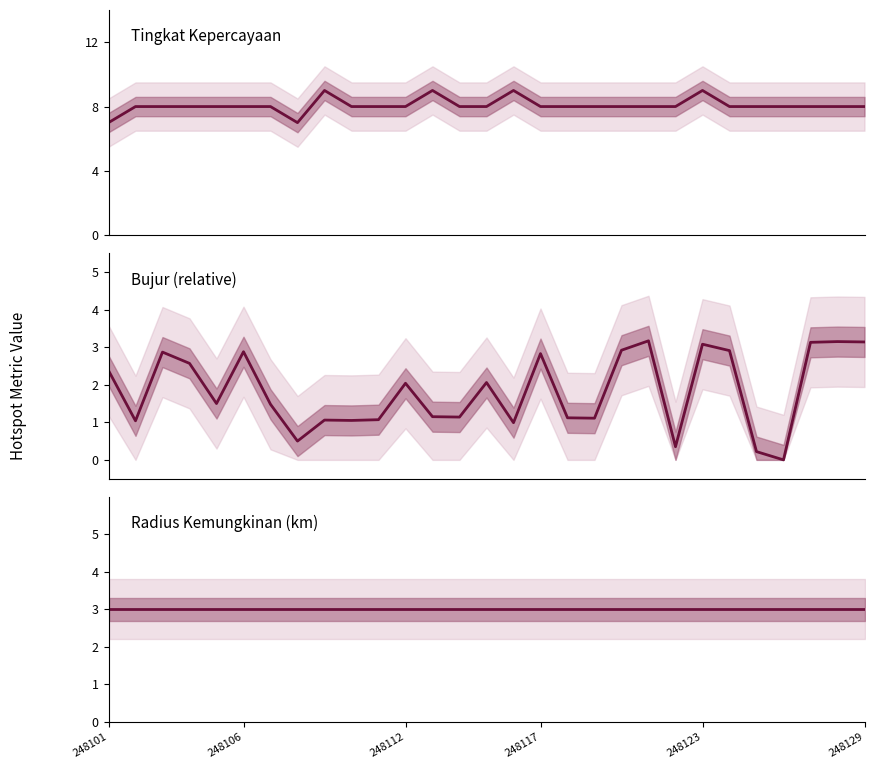

Does the chart have visible grid lines?

No